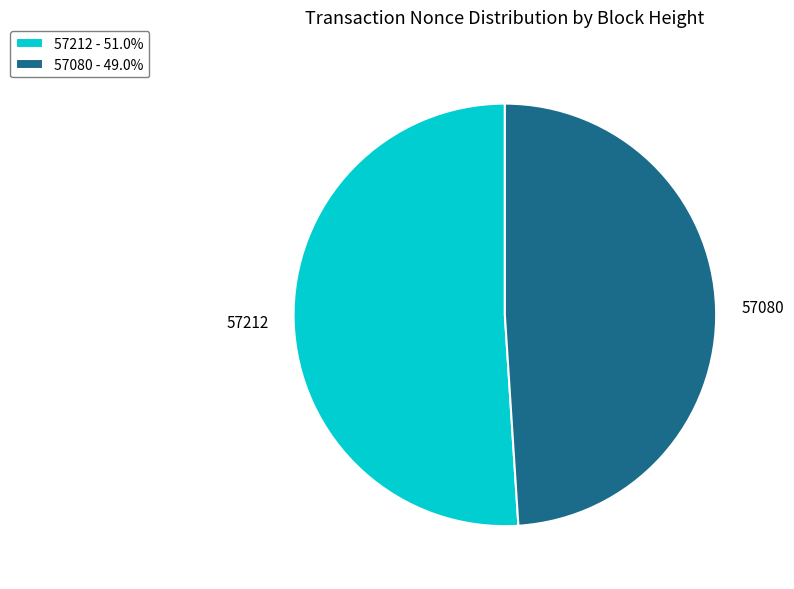

Between 57080 and 57212, which is larger?

57212